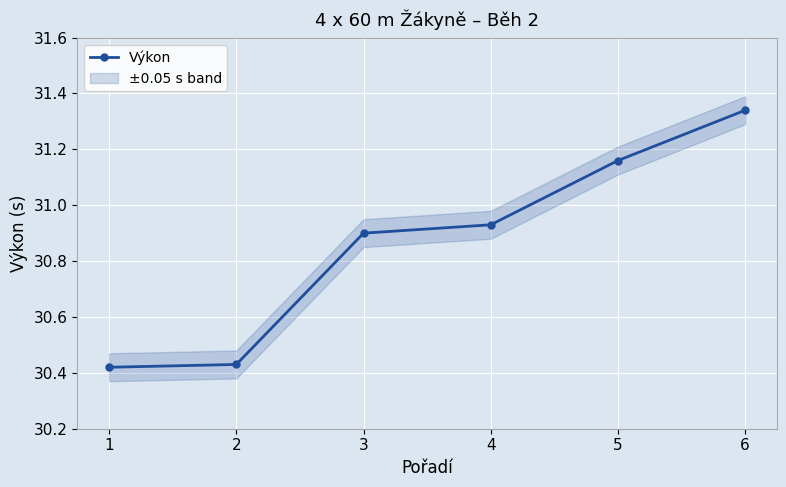

The chart shows a value of 16.6 at 3. True or false?

False